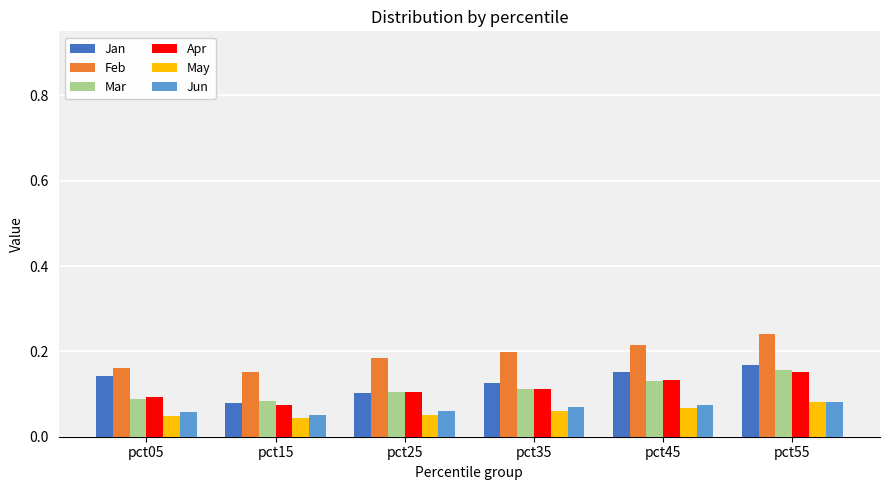

Between pct15 and pct25, which series saw the biggest shift?

Feb